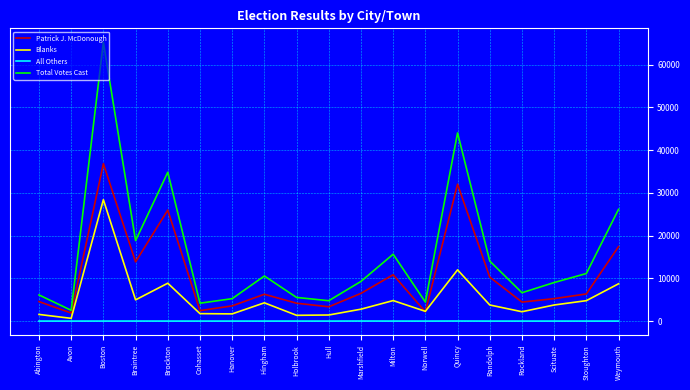

What is the maximum value shown in the chart?

65202